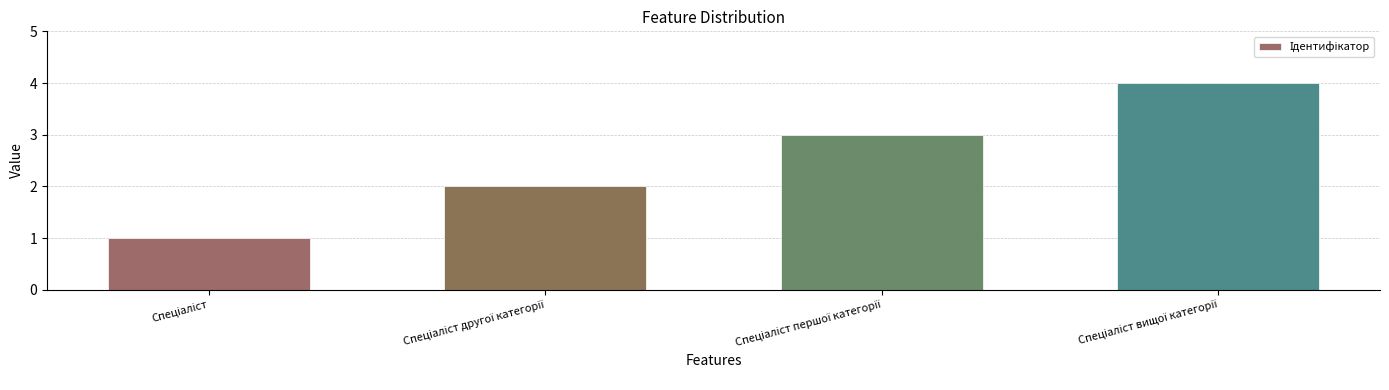

Count the number of data series in this chart.

1